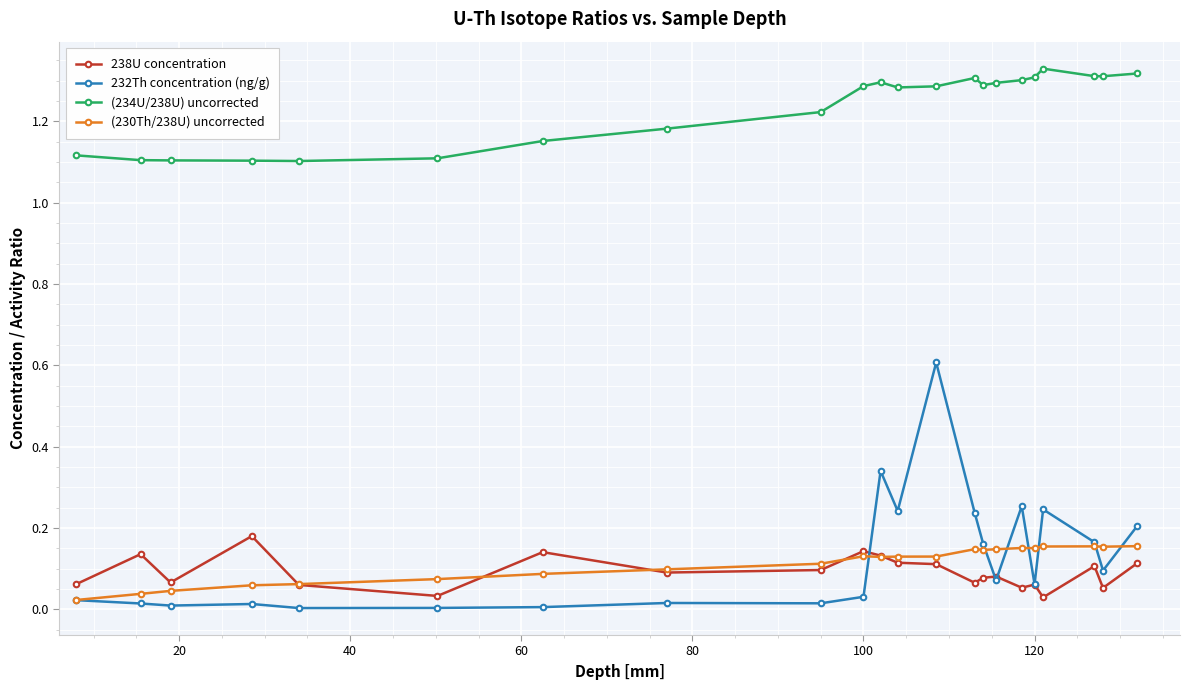

Which series has the largest total across all categories?

(234U/238U) uncorrected